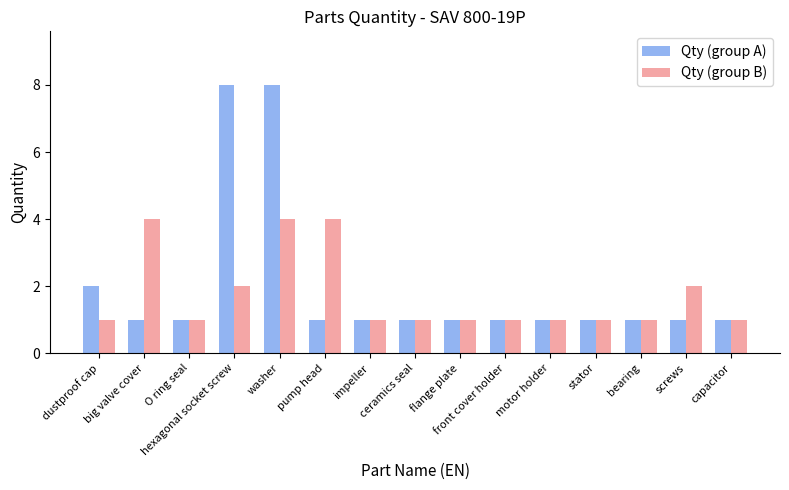

What is the total value across all series at screws?

3